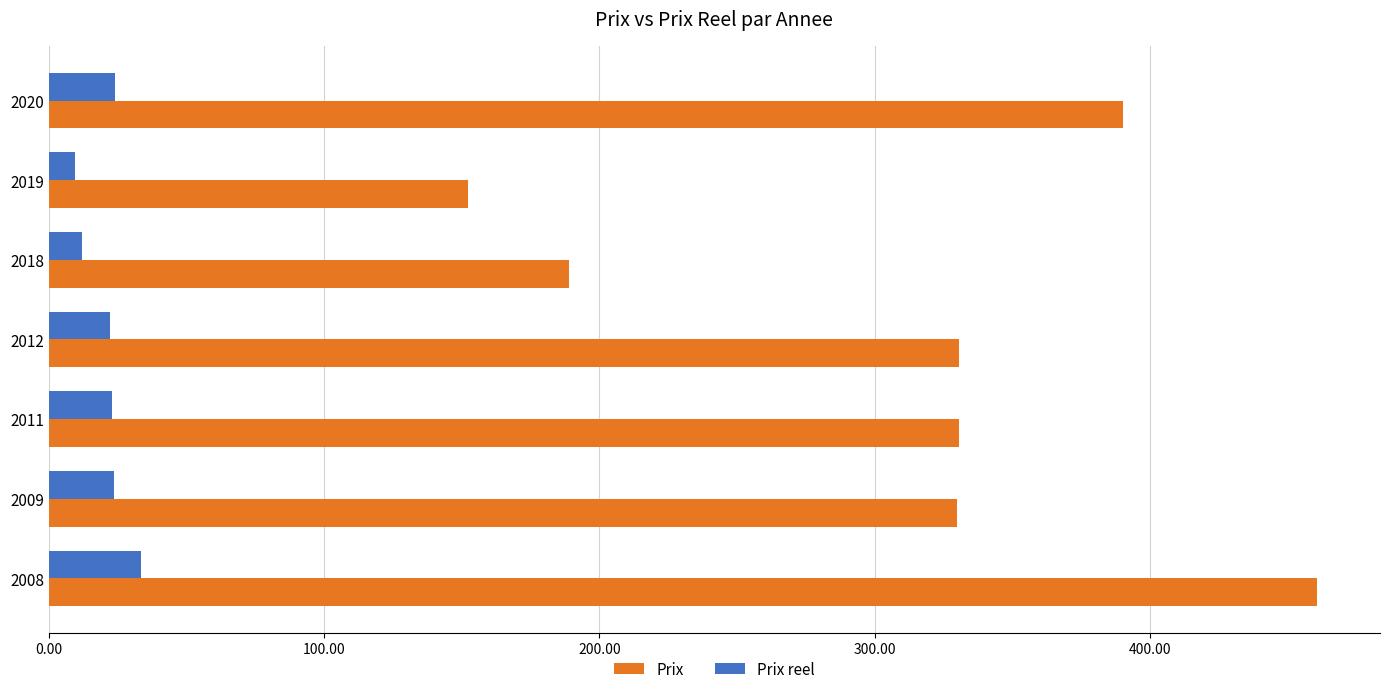

List the series in order of their peak value, lowest first.

Prix reel, Prix